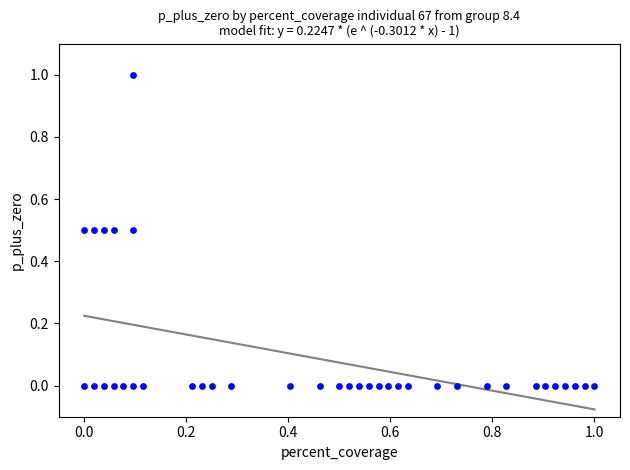

What is the range of X values (max minus min)?

1.0